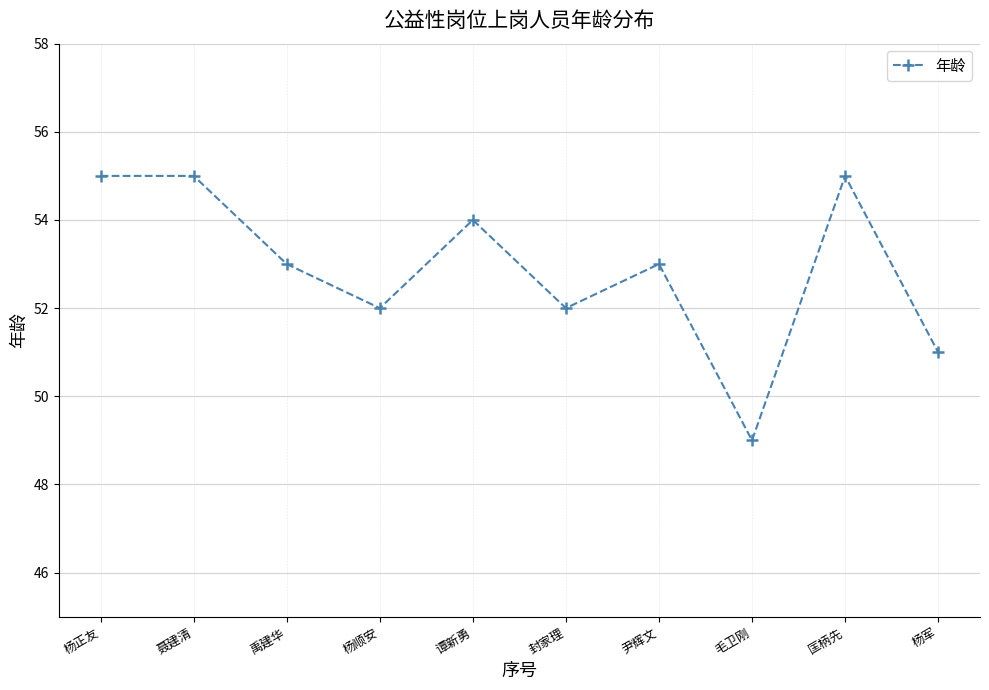

What value does the data have at 聂建清?

55